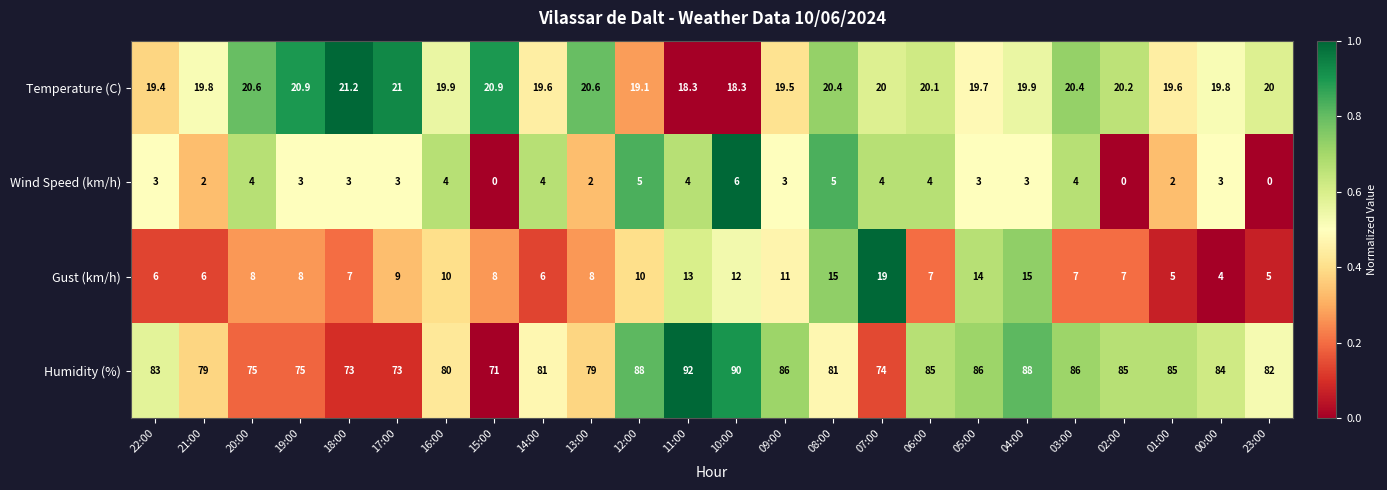

Rank the series by their maximum value, from lowest to highest.

Wind Speed (km/h), Gust (km/h), Temperature (C), Humidity (%)